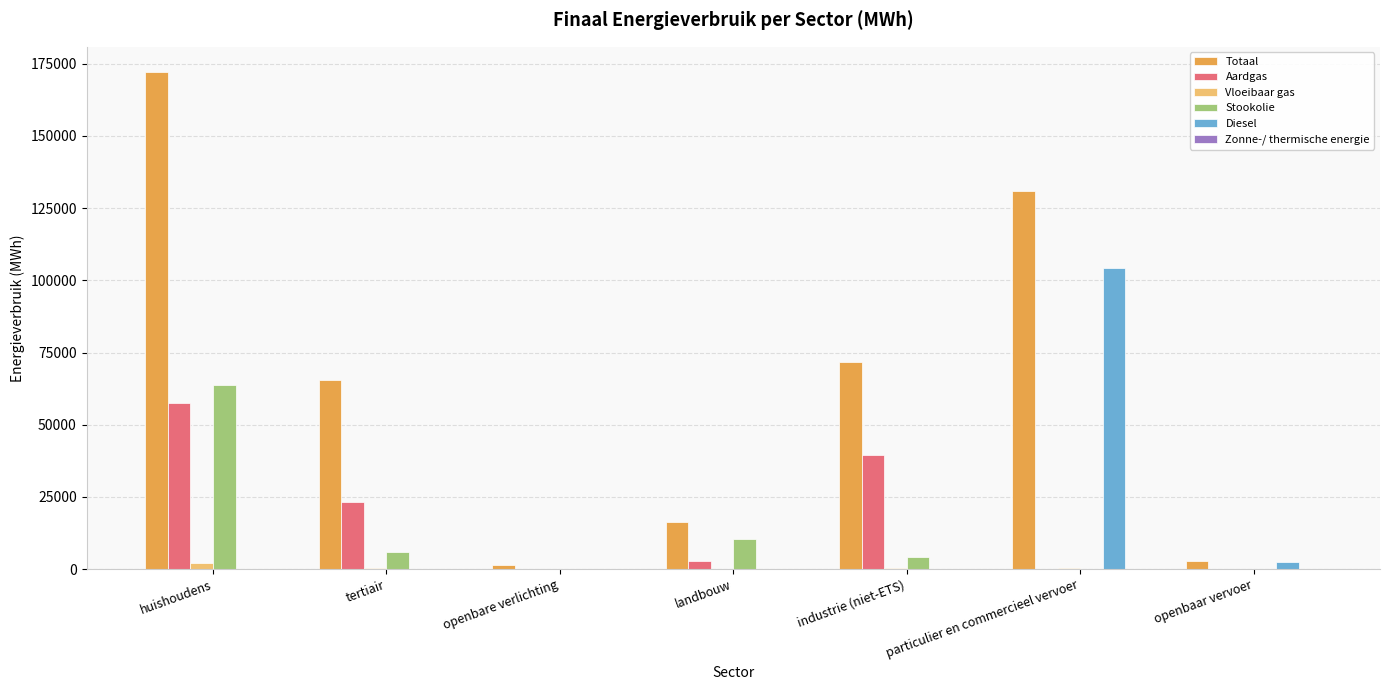

What is the approximate value of Totaal at industrie (niet-ETS)?

71863.8